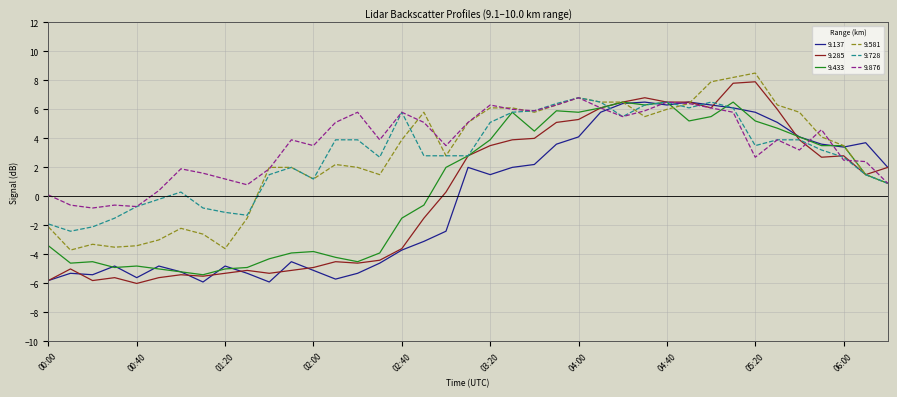

What is the highest value of the 9.876 series?

6.8